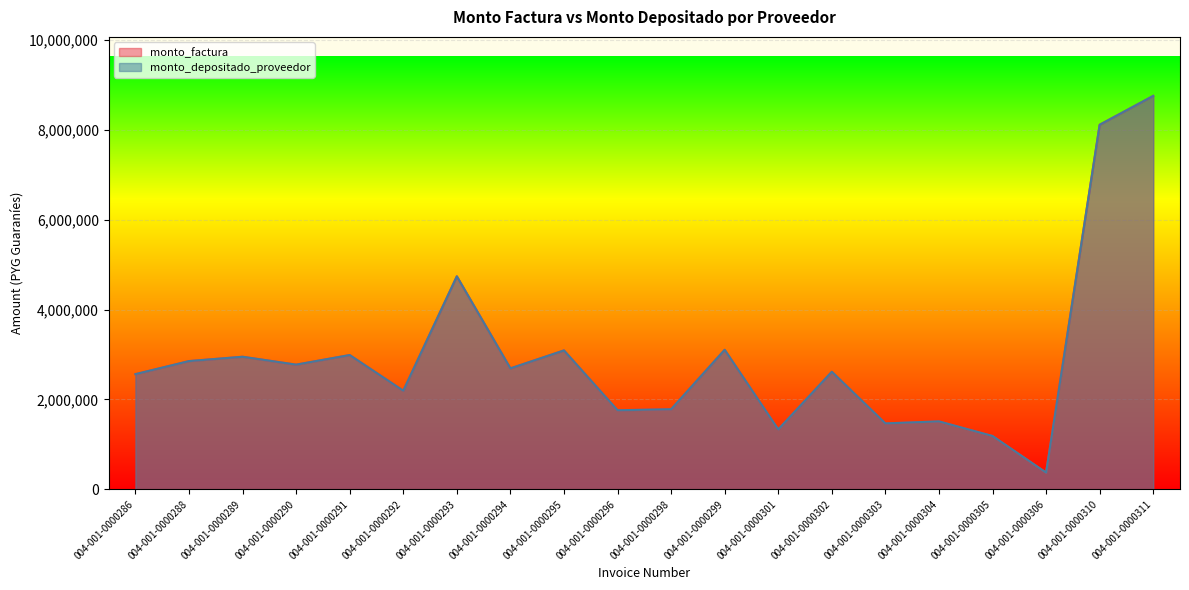

What is the sum of the monto_depositado_proveedor values at 004-001-0000310 and 004-001-0000292?

10307150